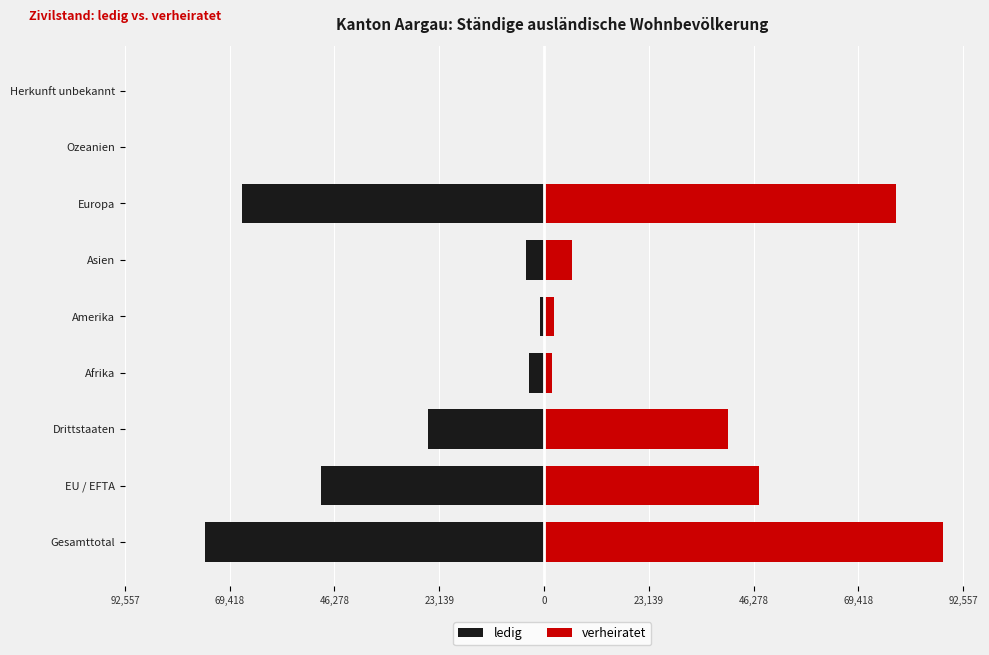

Is the value of verheiratet at Asien greater than the value of ledig at EU / EFTA?

Yes